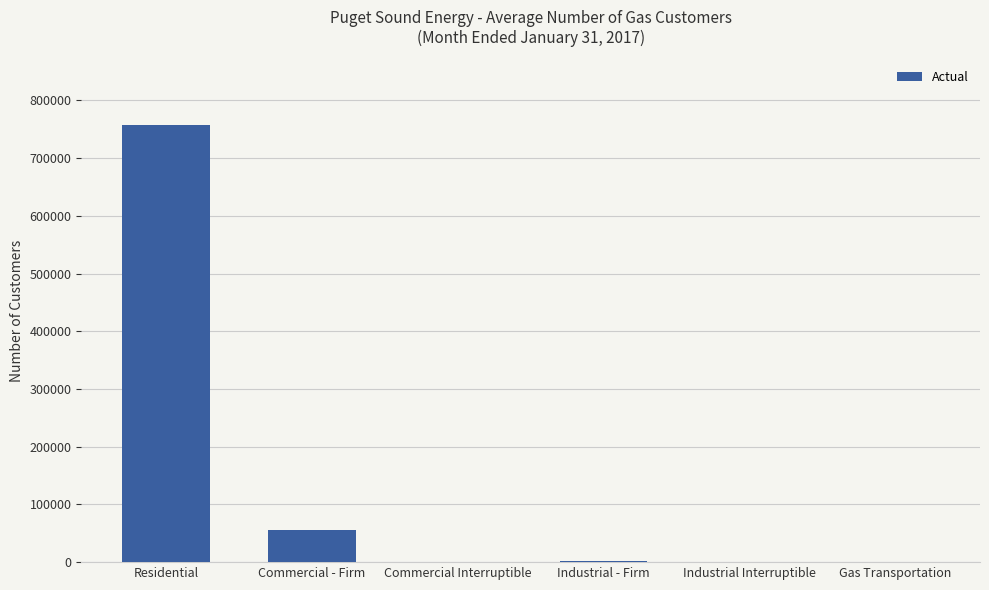

Which has a higher value, Industrial - Firm or Commercial - Firm?

Commercial - Firm